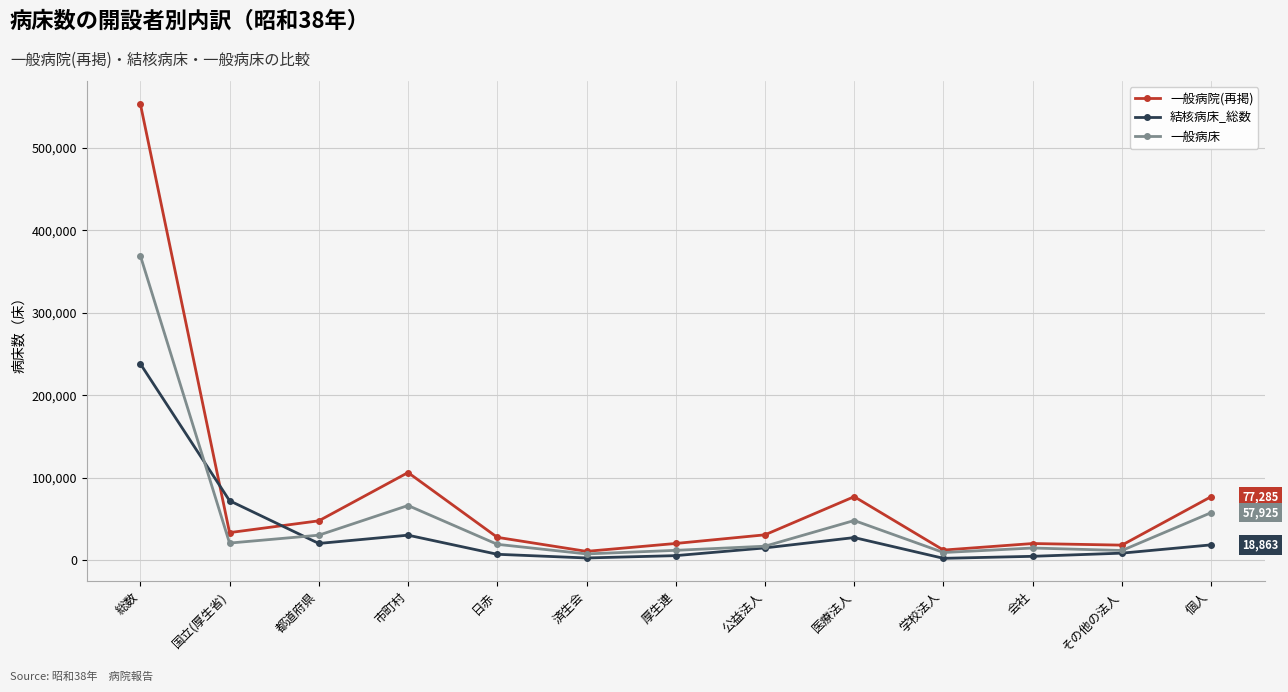

Which series has the widest spread of values?

一般病院(再掲)